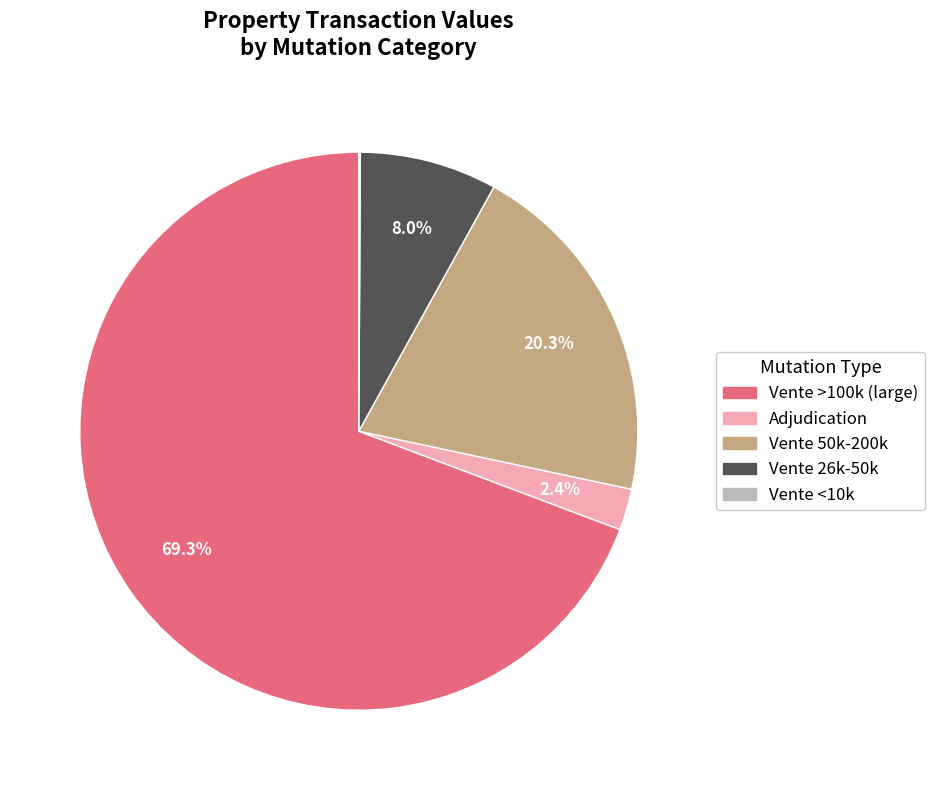

Is there a majority slice in this chart?

Yes